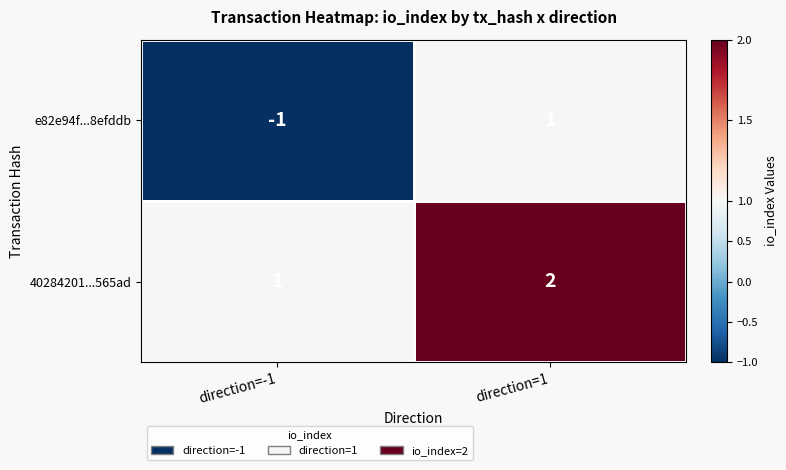

Rank the series by their average value, from lowest to highest.

e82e94f...8efddb, 40284201...565ad